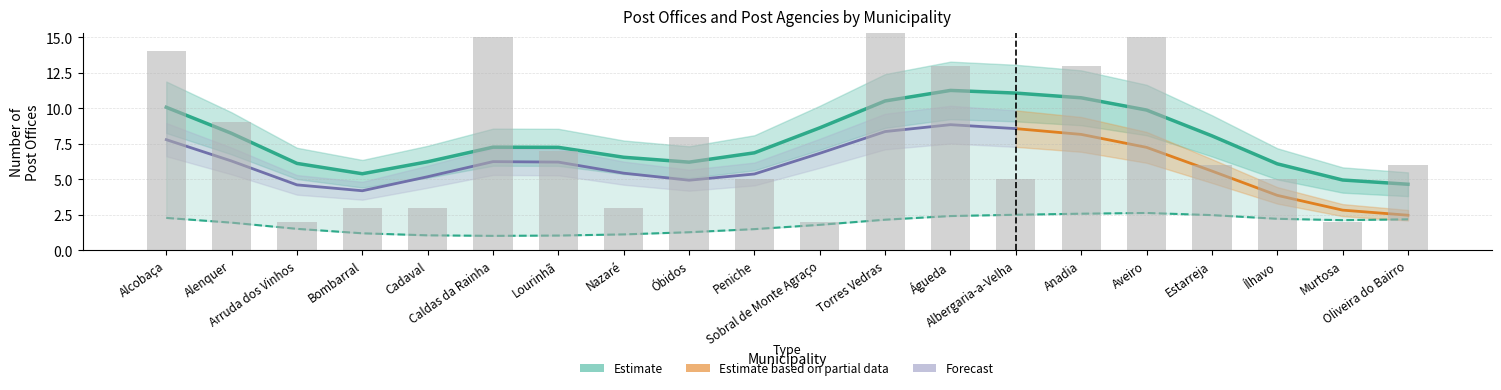

What is the smallest value displayed?

1